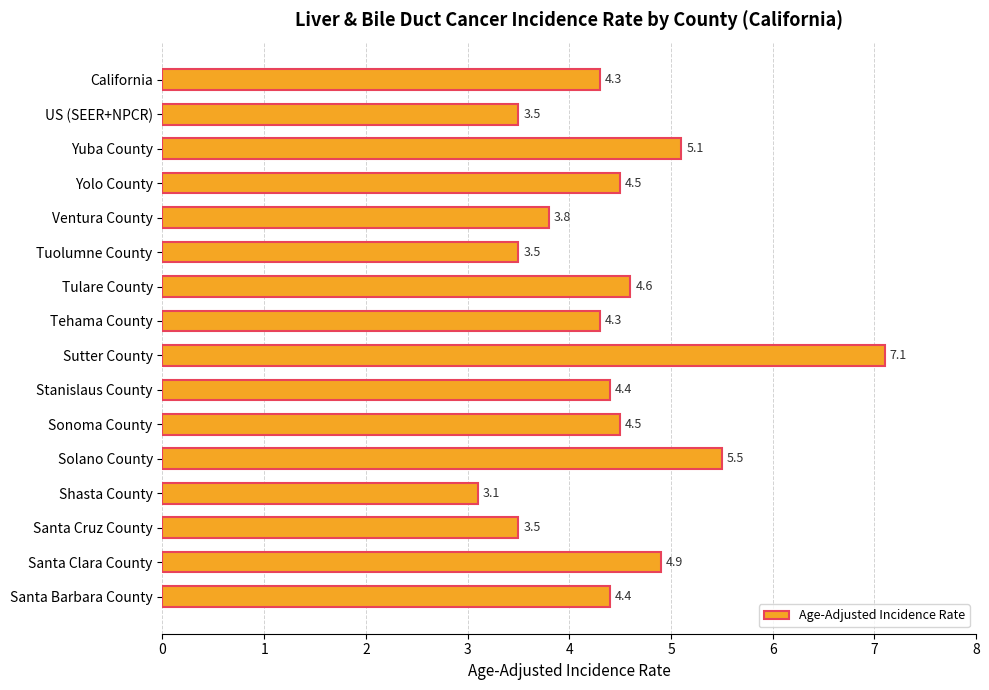

What is the minimum value shown in the chart?

3.1